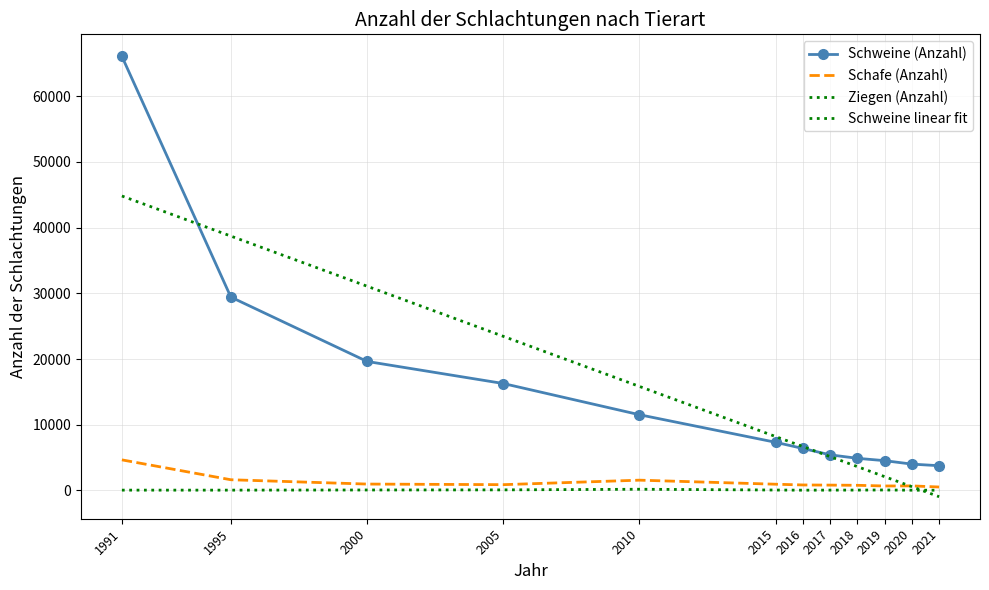

Rank the series at 2005 from lowest to highest value.

Ziegen (Anzahl), Schafe (Anzahl), Schweine (Anzahl), Schweine linear fit